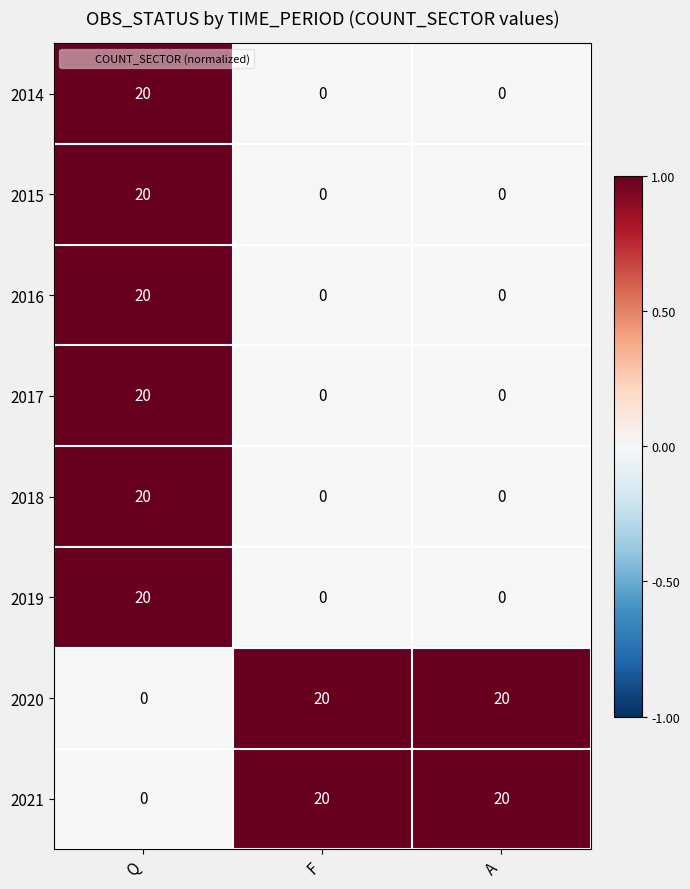

What is the sum of the 2014 values at Q and A?

20